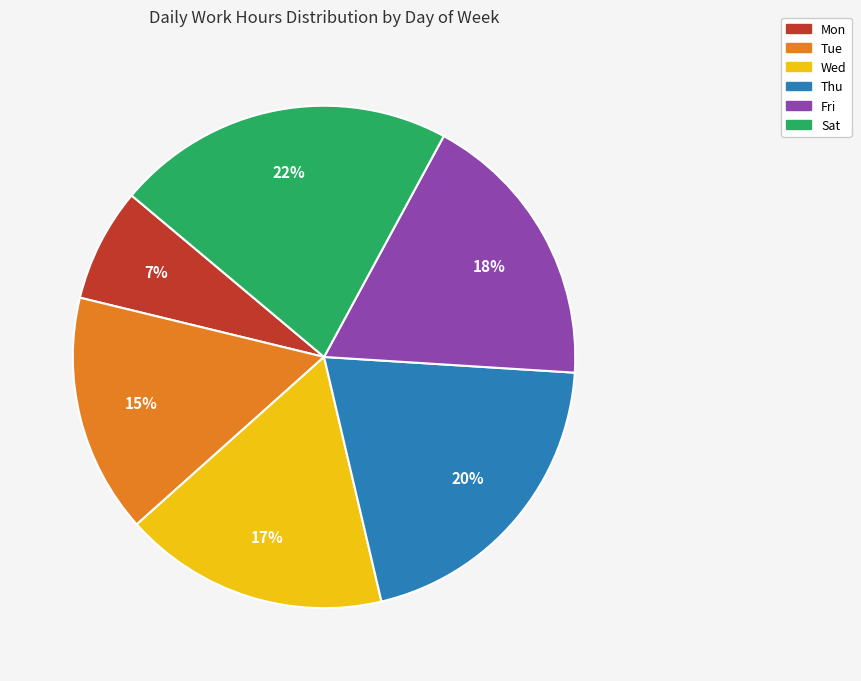

Which slice is the smallest?

Mon